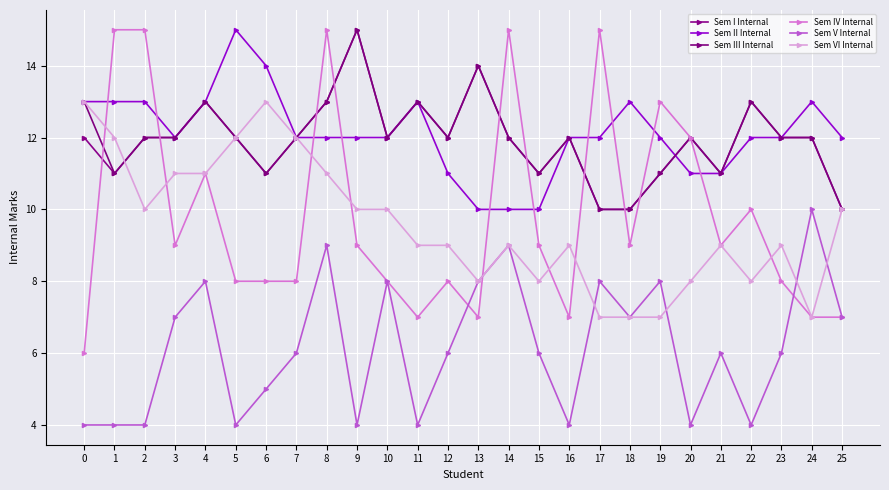

What is the total value across all series at 10?

62